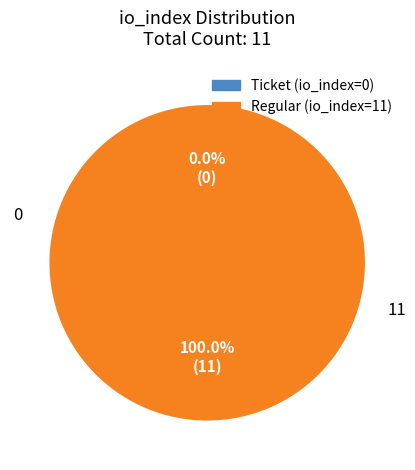

Rank the categories by value from highest to lowest.

Regular (io_index=11), Ticket (io_index=0)